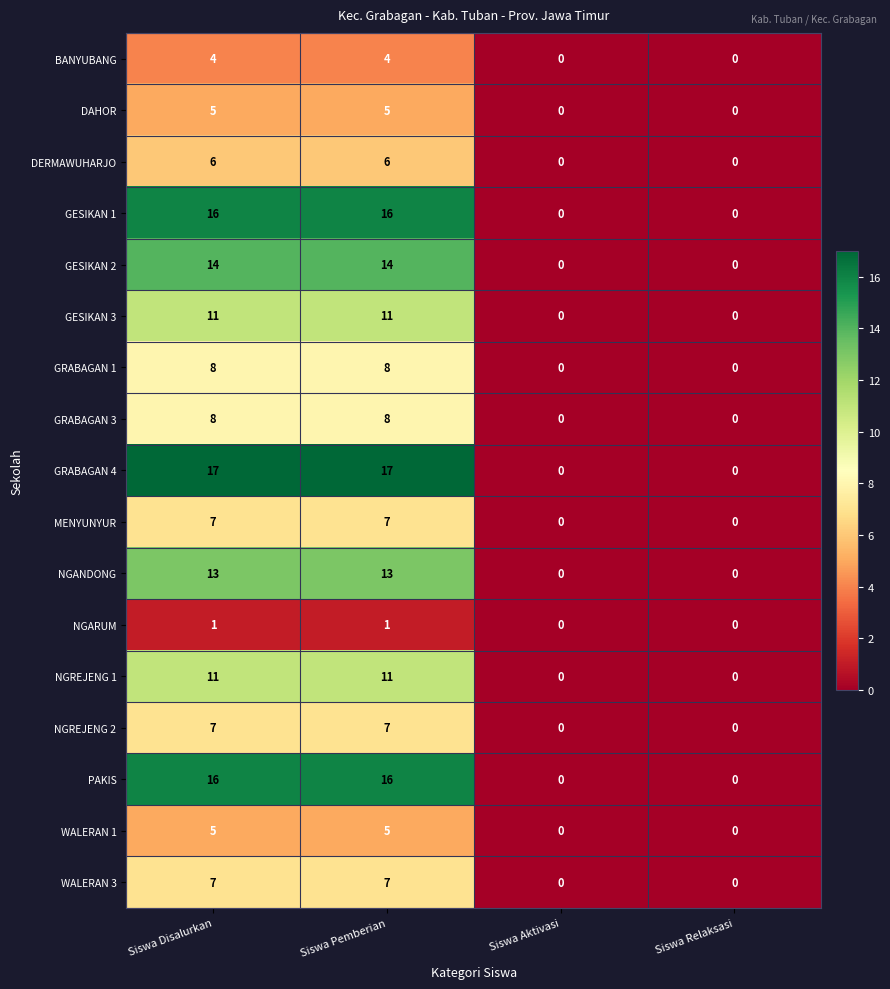

The GRABAGAN 1 series shows 5 at Siswa Relaksasi. True or false?

False